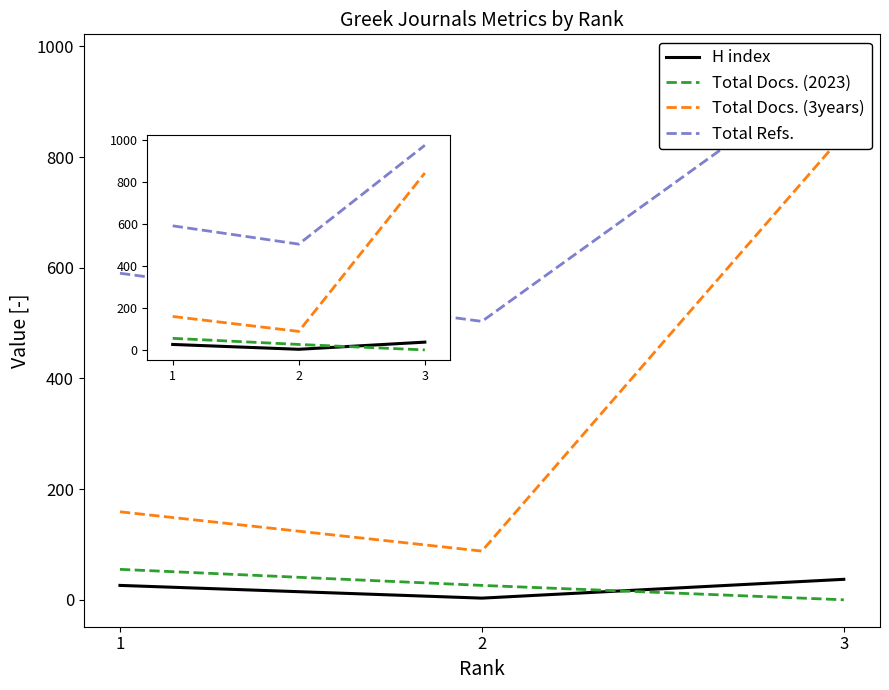

Reading left to right, extract all data points from this chart.

H index: 1=26	2=3	3=37
Total Docs. (2023): 1=55	2=26	3=0
Total Docs. (3years): 1=159	2=88	3=841
Total Refs.: 1=590	2=503	3=973